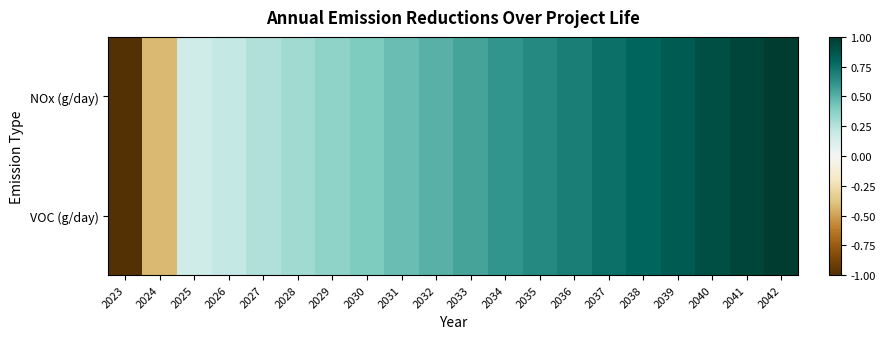

Reading left to right, extract all data points from this chart.

NOx (g/day): 2023=-1.0	2024=-0.4	2025=0.2	2026=0.2	2027=0.3	2028=0.3	2029=0.4	2030=0.4	2031=0.5	2032=0.5	2033=0.6	2034=0.6	2035=0.7	2036=0.7	2037=0.8	2038=0.8	2039=0.9	2040=0.9	2041=1.0	2042=1.0
VOC (g/day): 2023=-1.0	2024=-0.4	2025=0.2	2026=0.2	2027=0.3	2028=0.3	2029=0.4	2030=0.4	2031=0.5	2032=0.5	2033=0.6	2034=0.6	2035=0.7	2036=0.7	2037=0.8	2038=0.8	2039=0.9	2040=0.9	2041=1.0	2042=1.0